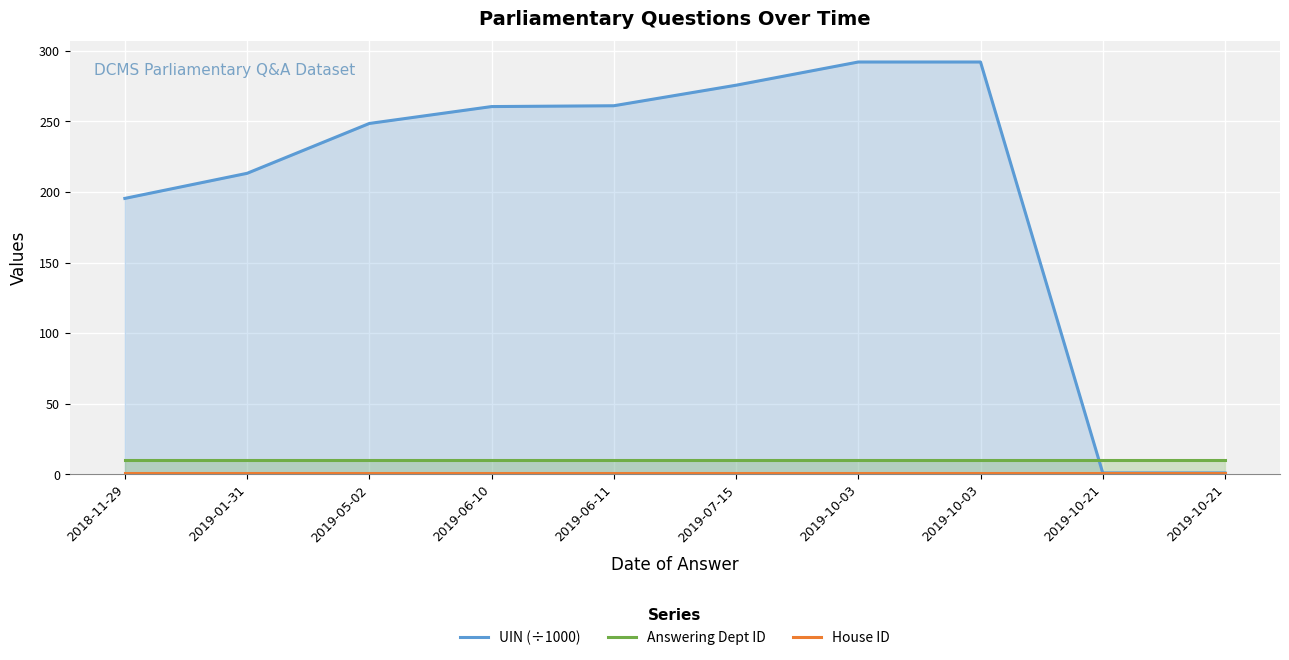

The value of Answering Dept ID at 2019-07-15 is 2.6. True or false?

False